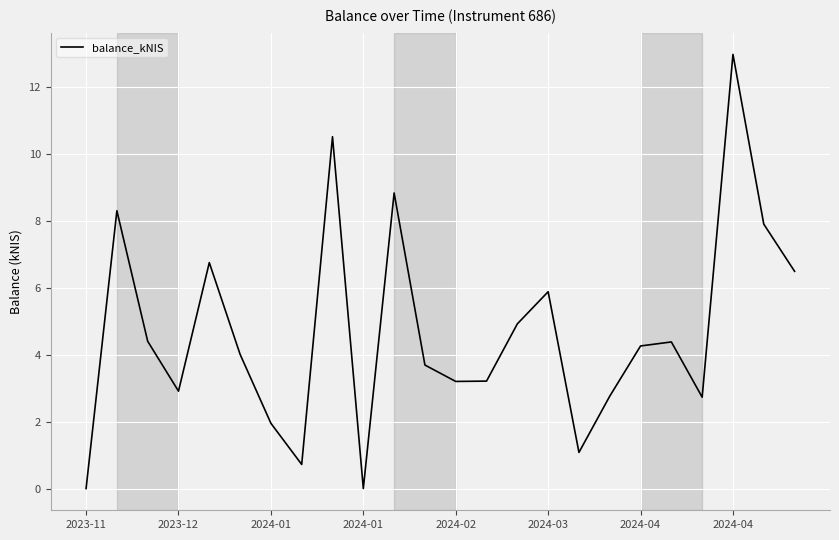

What is the difference between the maximum and minimum values?

13.0